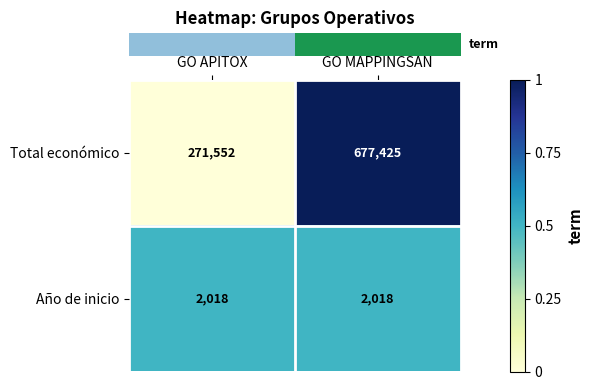

What is the total value across all series at GO APITOX?

273570